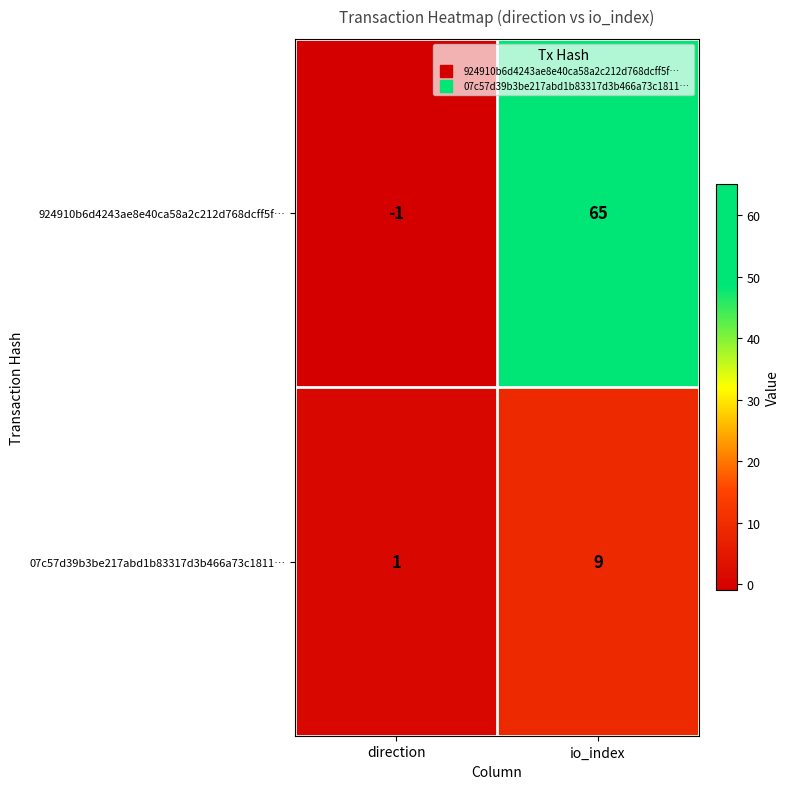

At io_index, list the series in order from smallest to largest.

07c57d39b3be217abd1b83317d3b466a73c1811…, 924910b6d4243ae8e40ca58a2c212d768dcff5f…